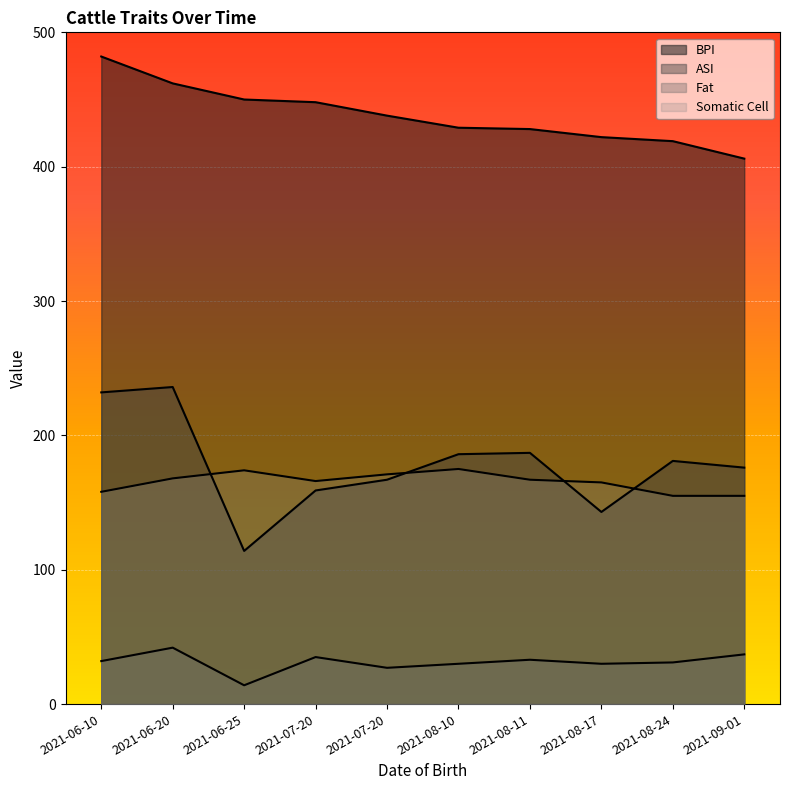

Is it true that BPI equals 259 at 2021-07-20?

False